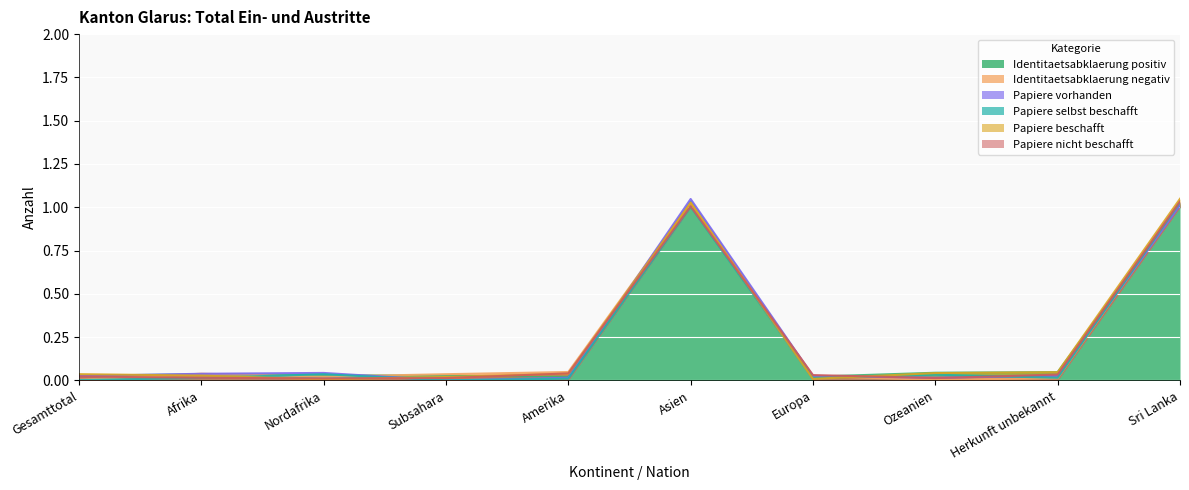

What position from the right is Sri Lanka?

1